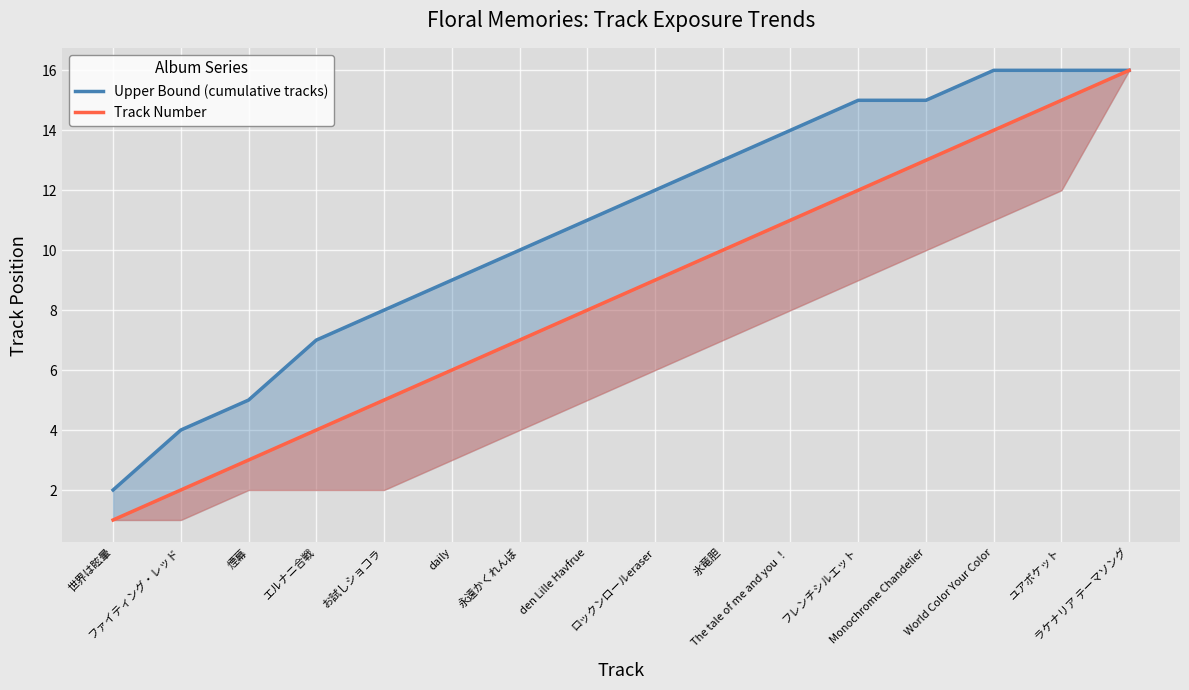

What is the difference between the Upper Bound (cumulative tracks) values at den Lille Havfrue and World Color Your Color?

5